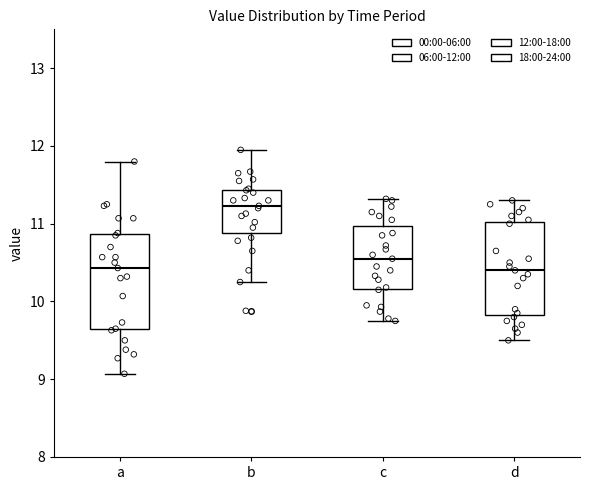

Where does the upper whisker of the box for c end on the y-axis? The values are not printed on the chart, so give them approximately, as read against the axis.

11.3